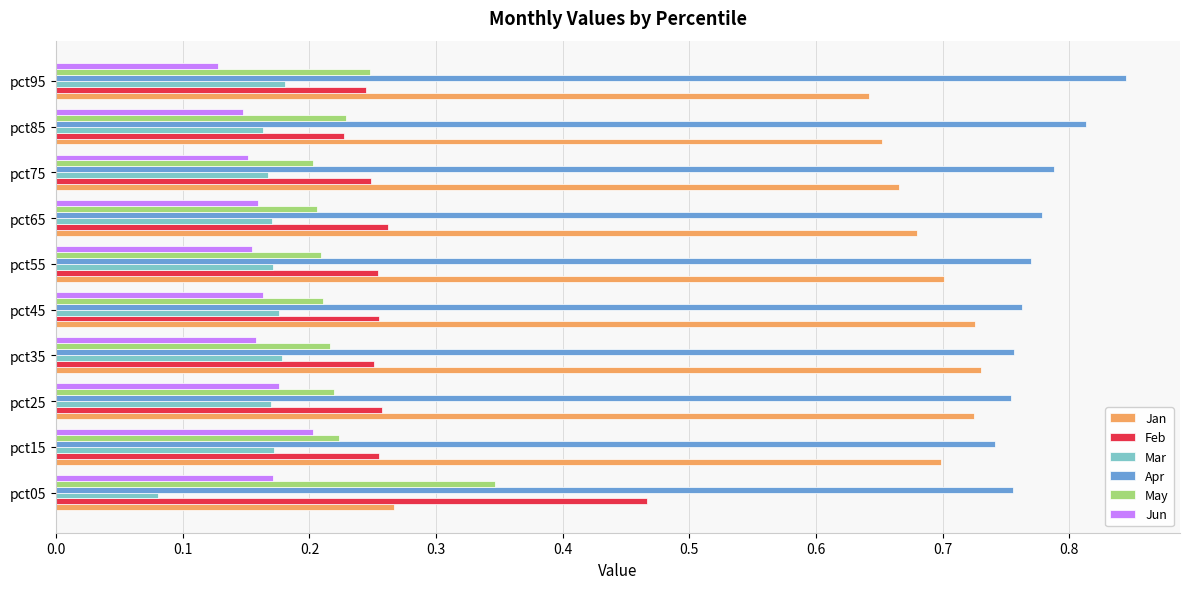

What is the sum of all Jan values?

6.5